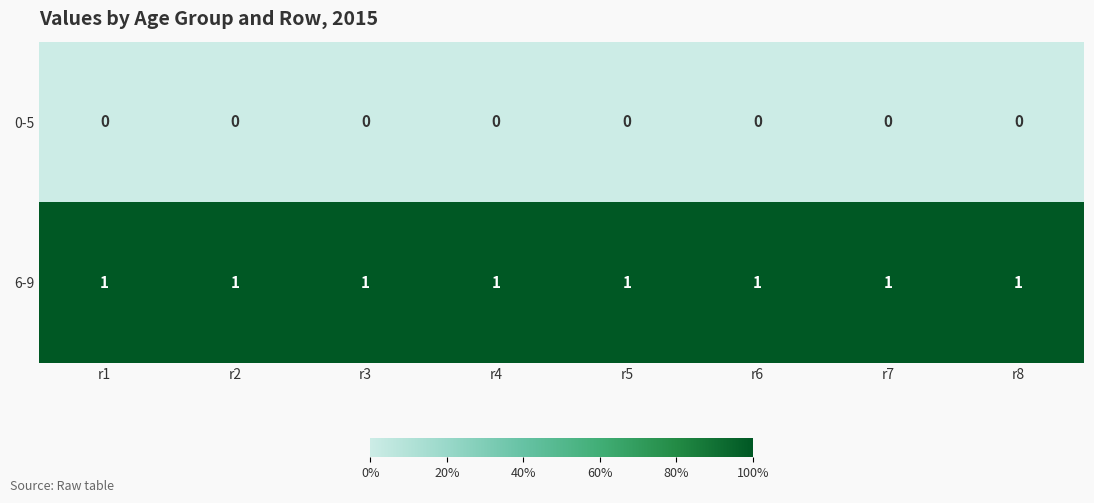

Is it true that 6-9 equals 1 at r6?

True